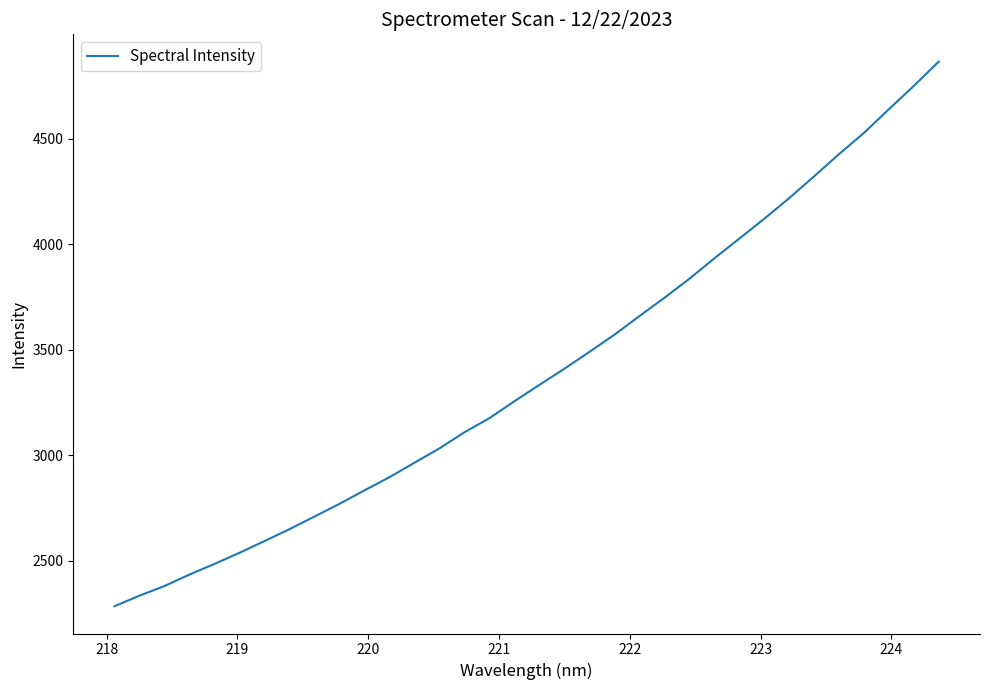

What is the difference between the maximum and minimum values?

2581.8